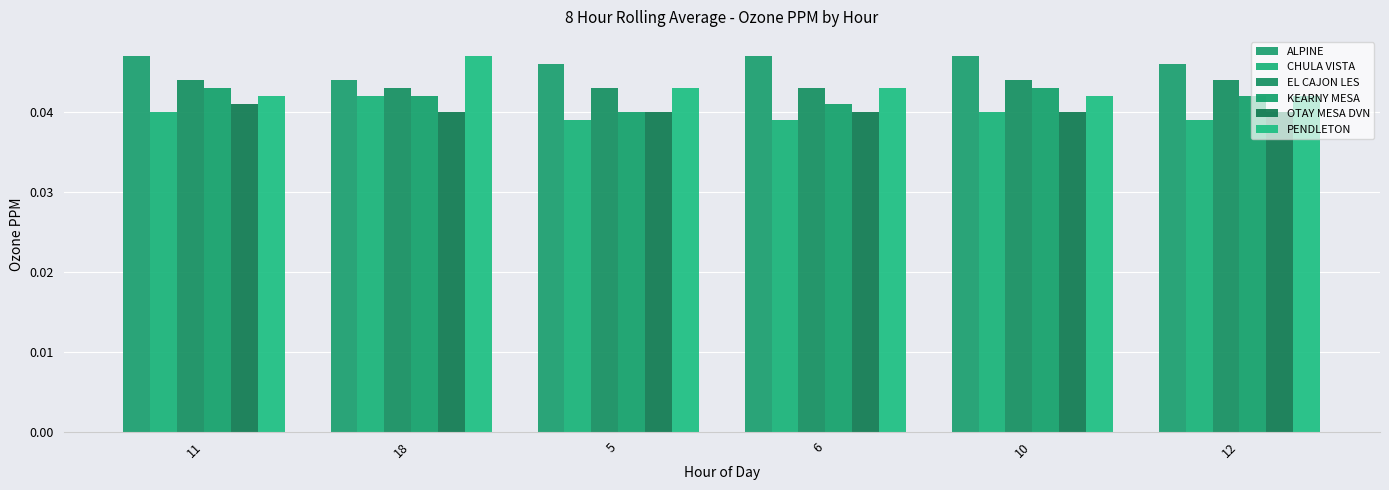

Rank the categories by OTAY MESA DVN value from highest to lowest.

11, 18, 5, 6, 10, 12